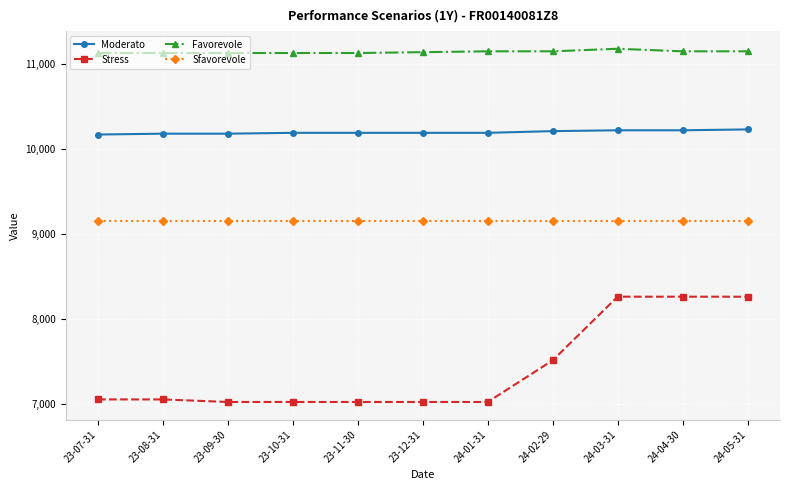

Is it true that Moderato equals 10190 at 23-10-31?

True